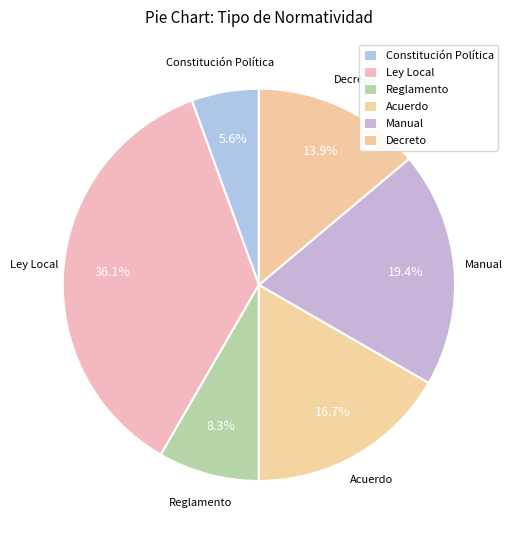

What is the largest slice in the pie chart?

Ley Local